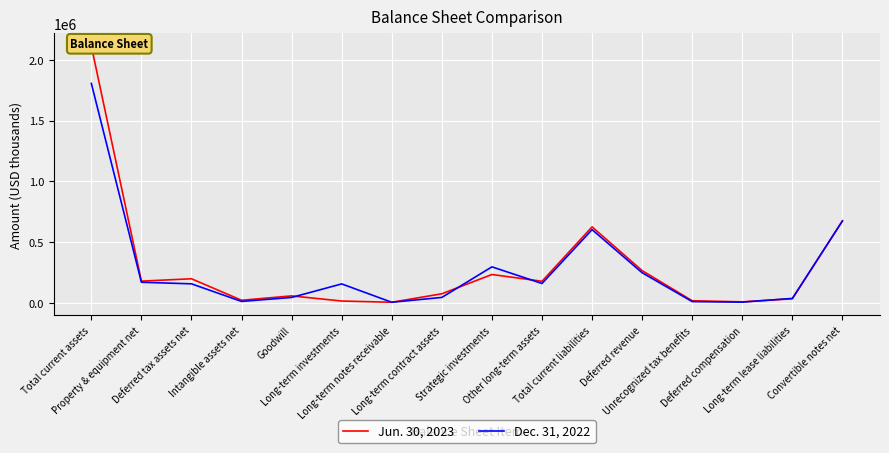

At which category does the chart reach its peak across all series?

Total current assets